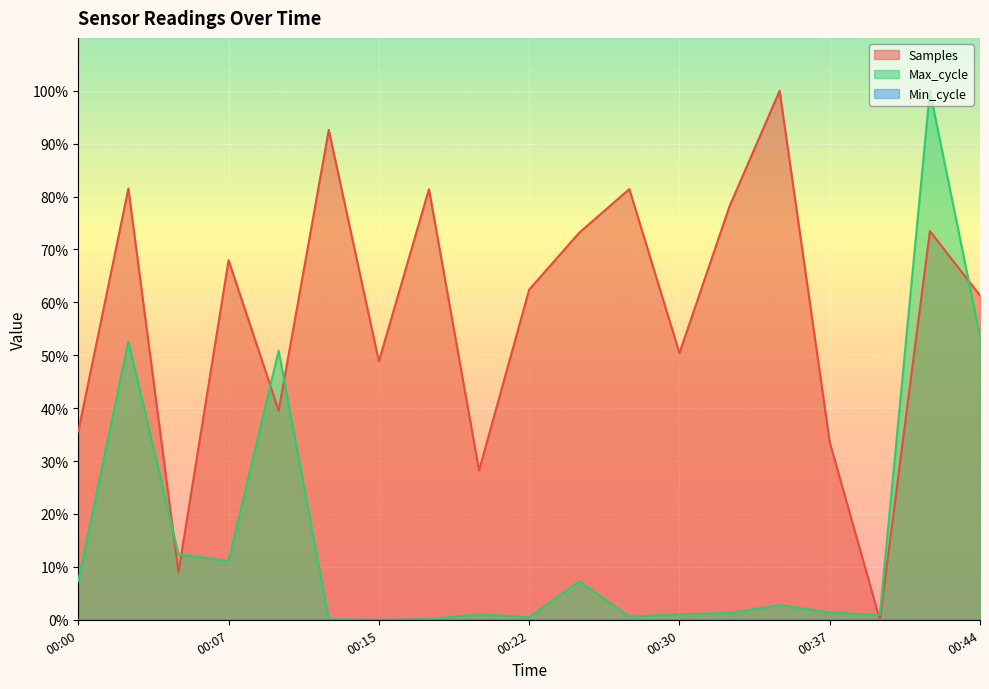

True or false: Samples has more than 2 points higher than both neighbors.

True